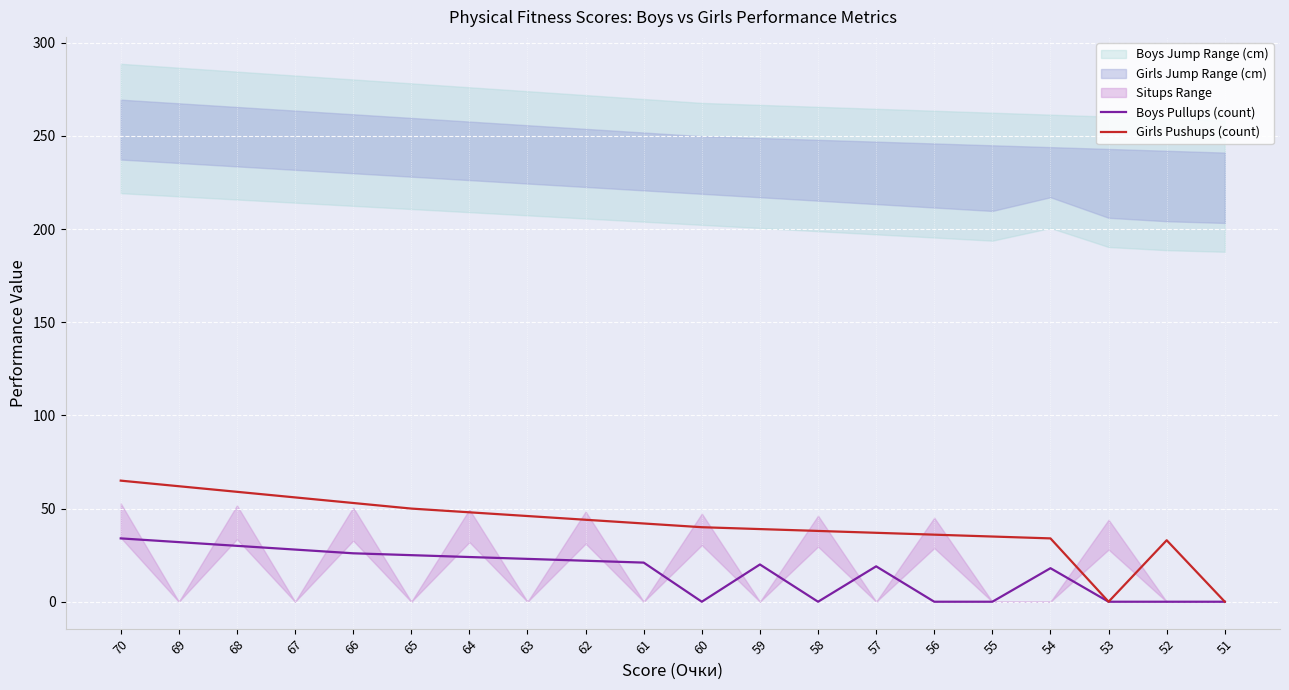

What is the difference between the highest and lowest values at 52?

33